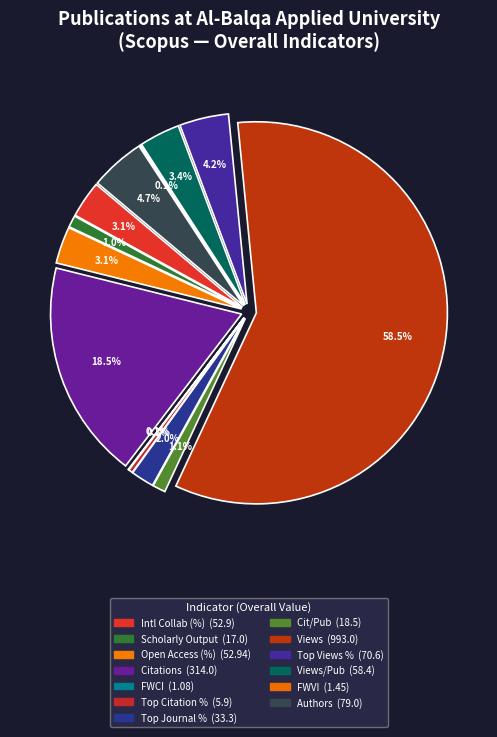

Which category accounts for the majority?

Views